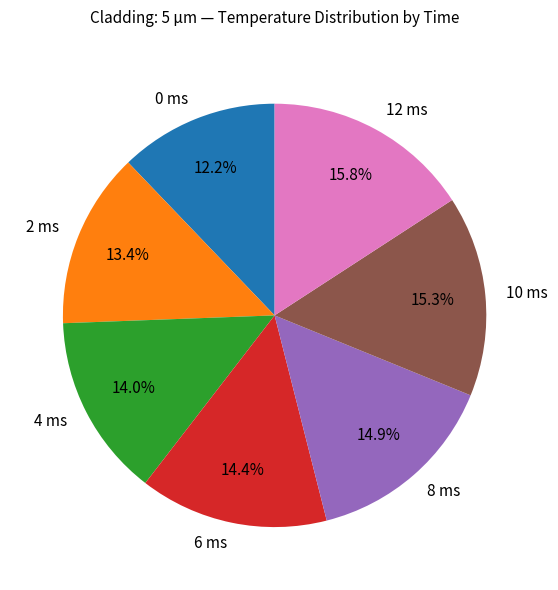

Is the sum of 6 ms and 8 ms greater than half?

No